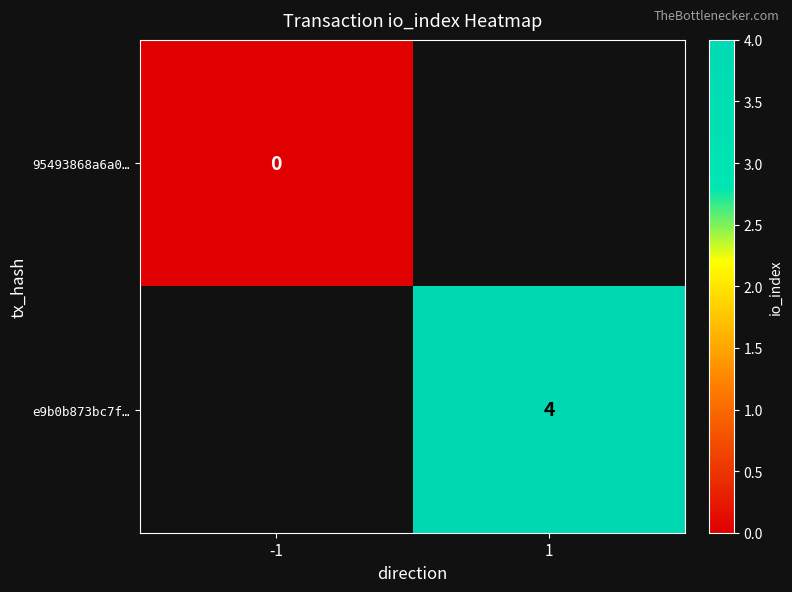

True or false: e9b0b873bc7f… has a value of 4 at 1.

True